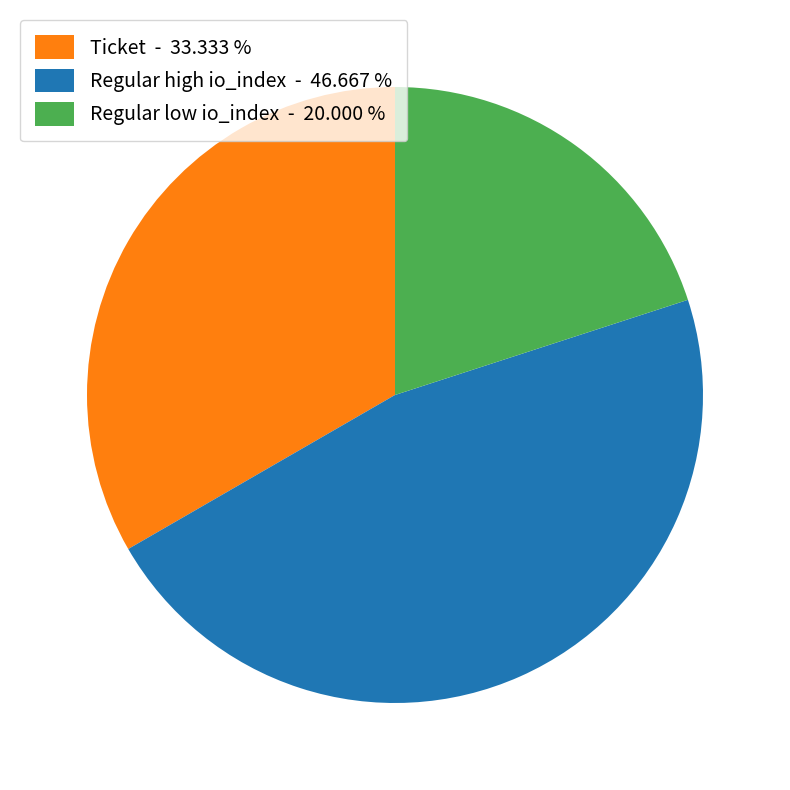

Is Regular low io_index - 20.000 % the majority of the pie?

No